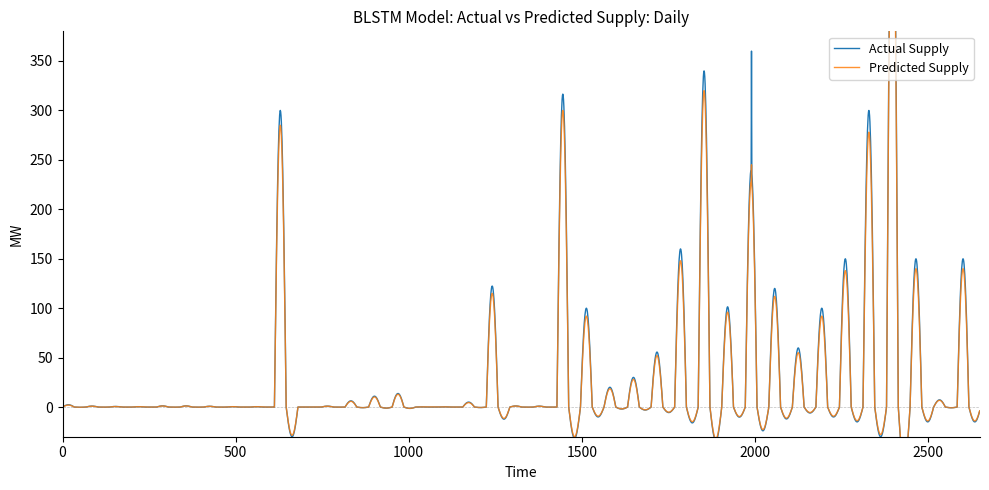

At which category does Predicted Supply reach its first local valley?

3